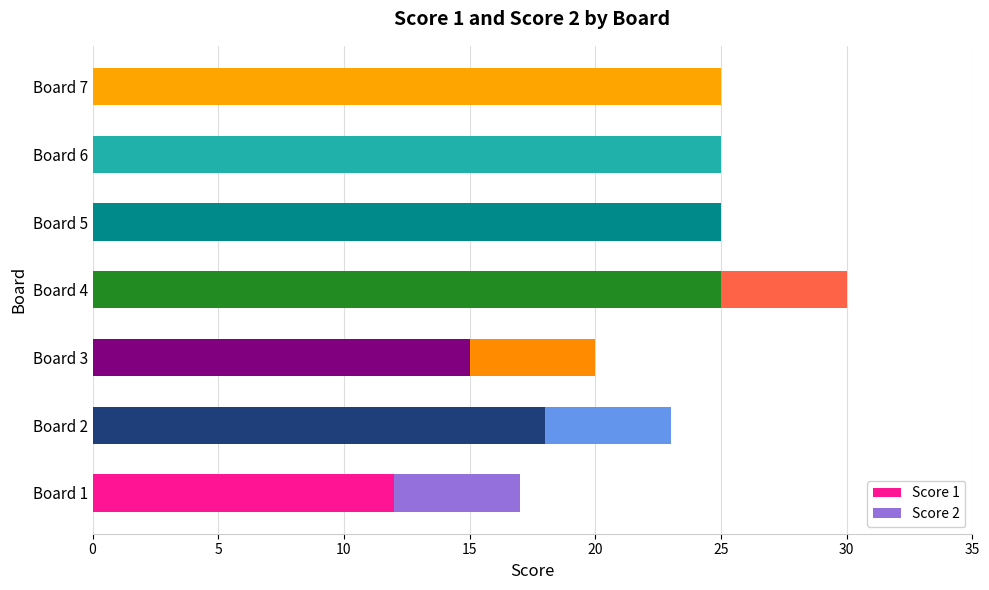

At which category is the sum across all series the highest?

Board 4